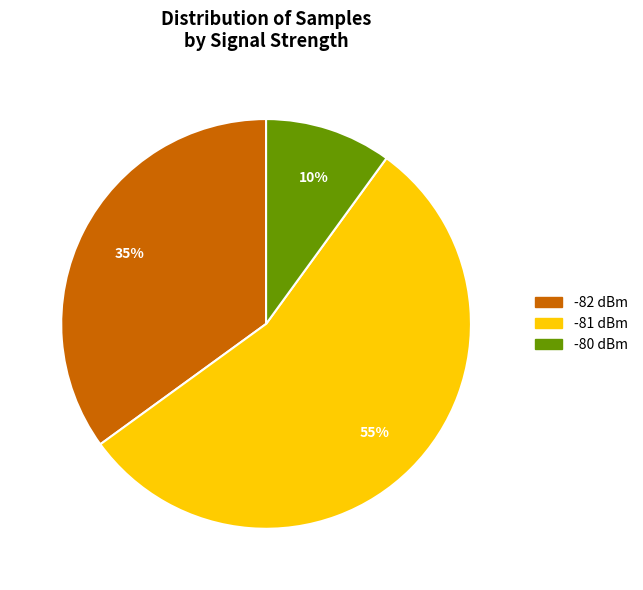

To the nearest percent, what is the average slice percentage?

33%